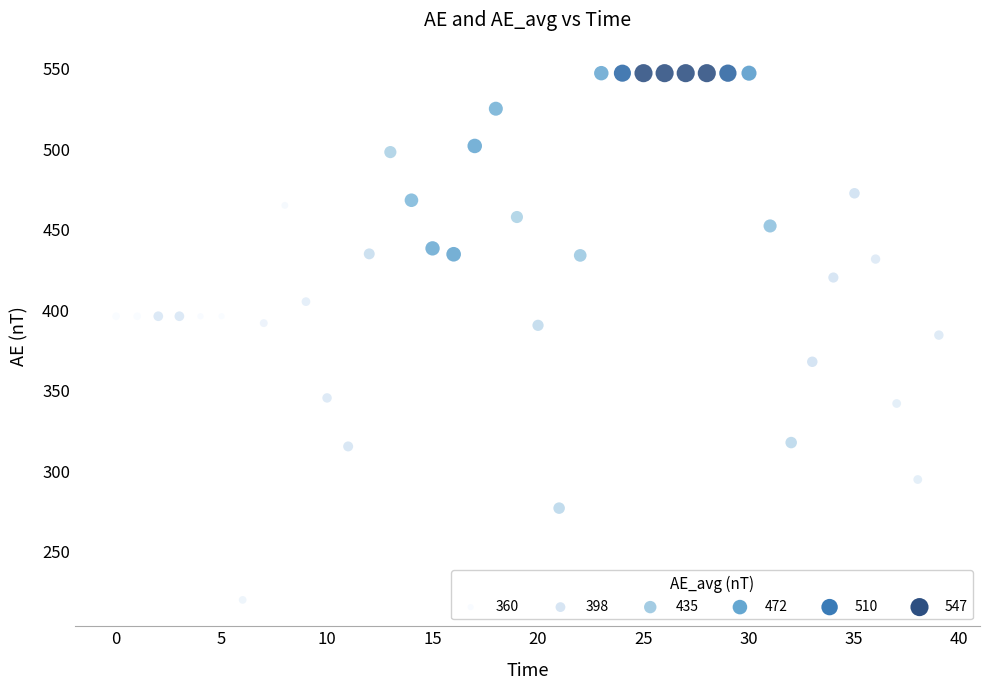

What is the range of Y values (max minus min)?

327.1